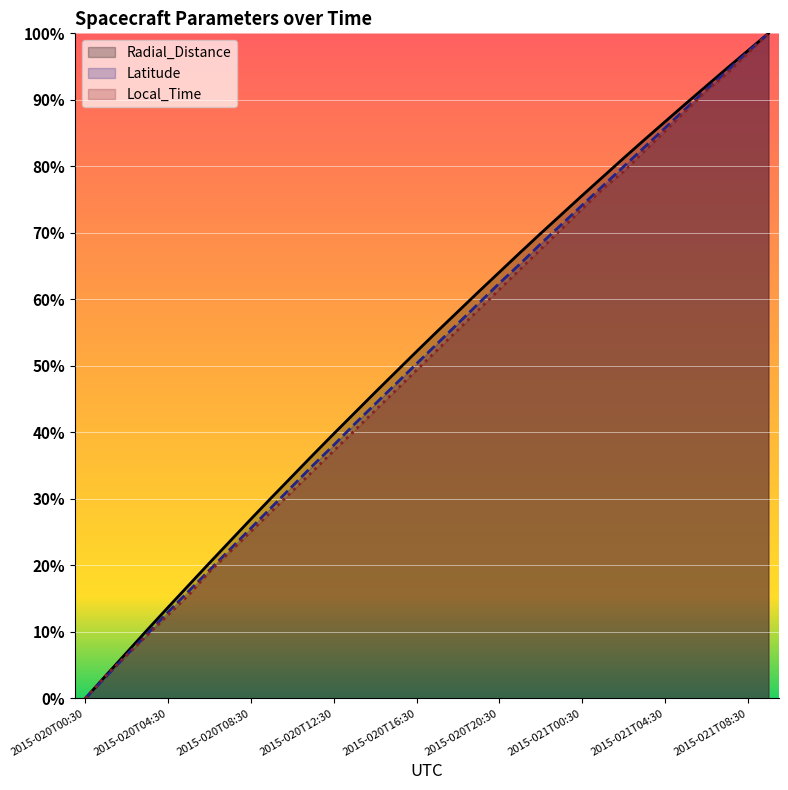

What is the total value across all series at 2015-021T04:30?

2.6